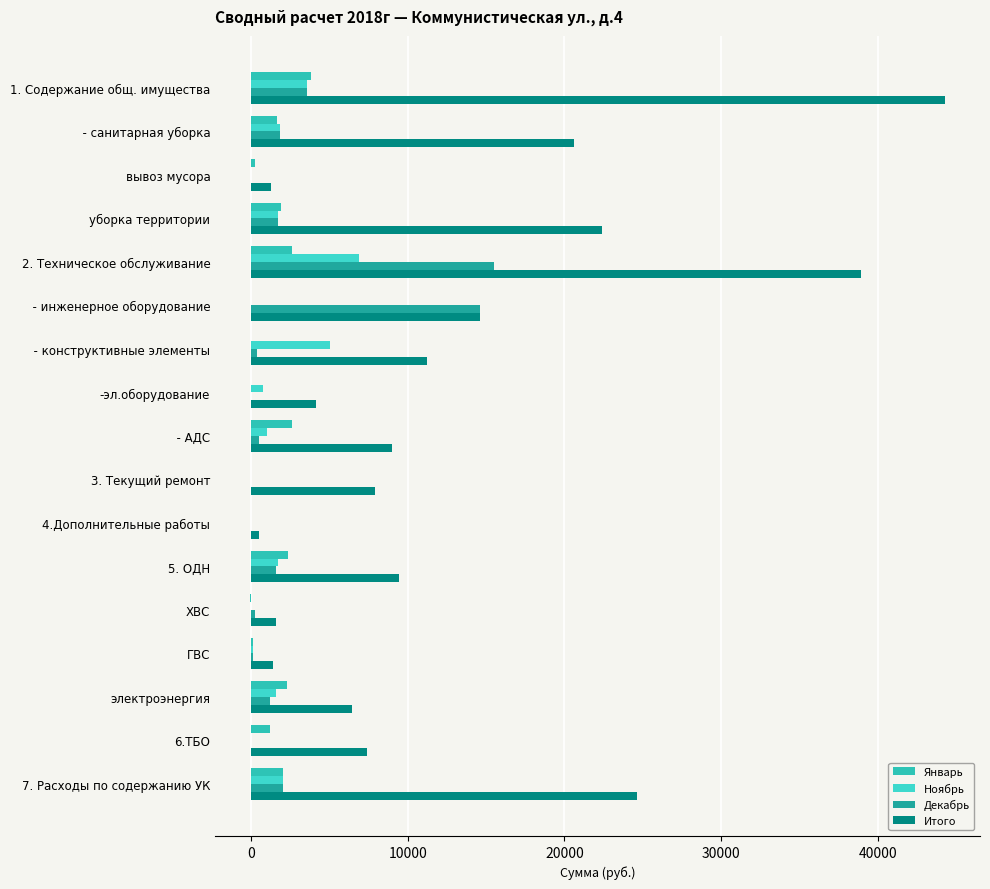

How many values in the Итого series exceed 8980?

9